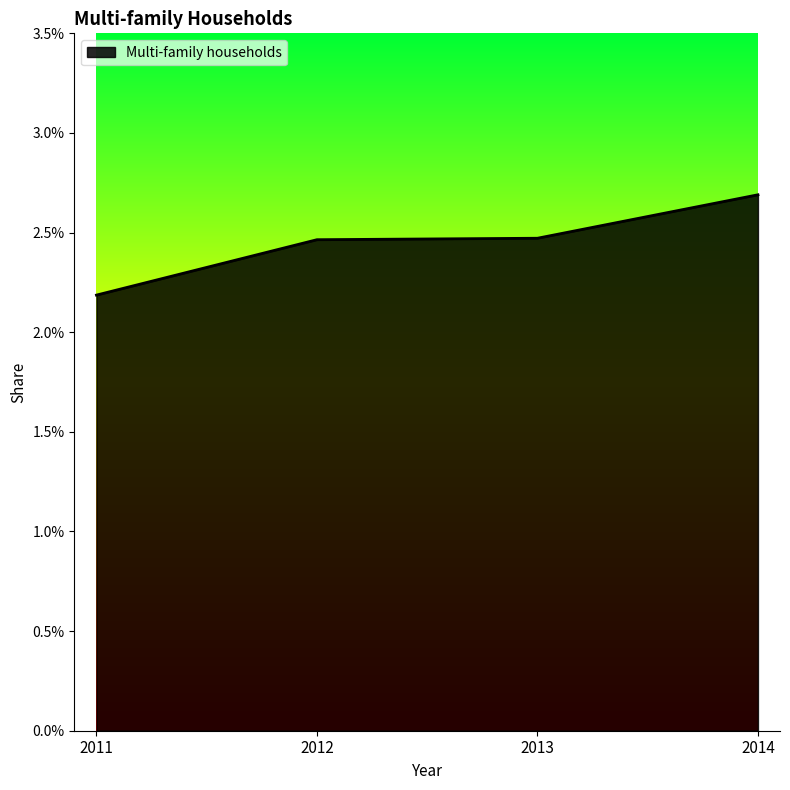

Does the chart have visible grid lines?

No